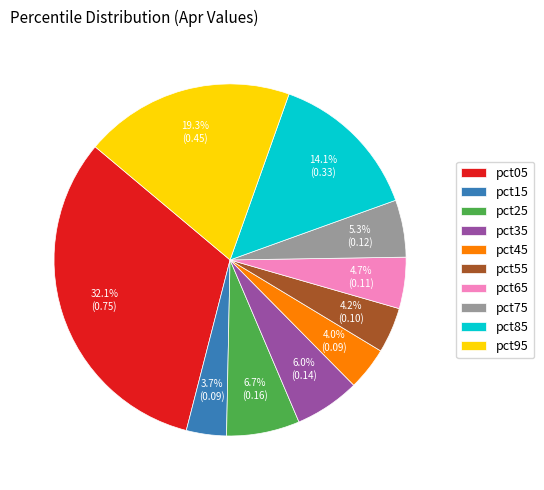

Which category has the biggest portion of the pie?

pct05